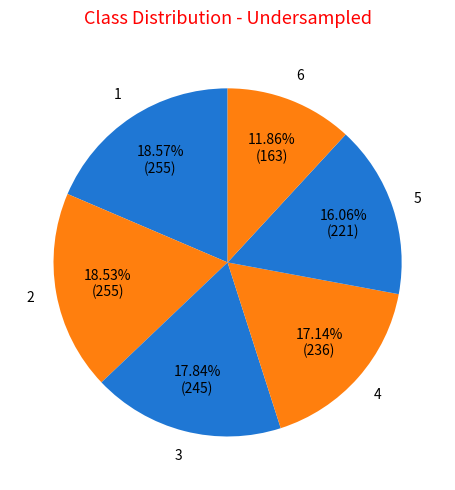

How many segments does this pie chart have?

6